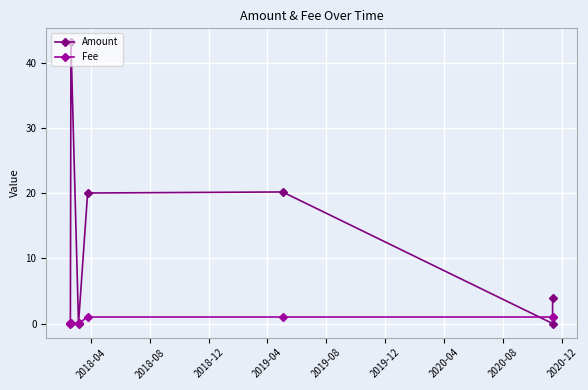

True or false: Fee has more than 0 interior local peaks.

True